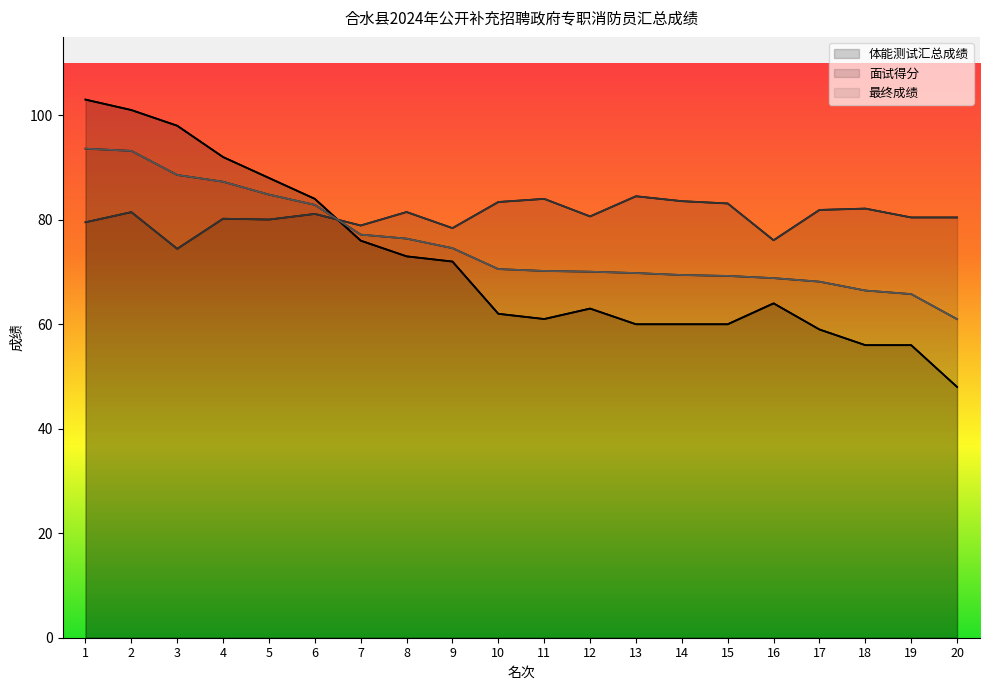

At 17, list the series in order from largest to smallest.

面试得分, 最终成绩, 体能测试汇总成绩